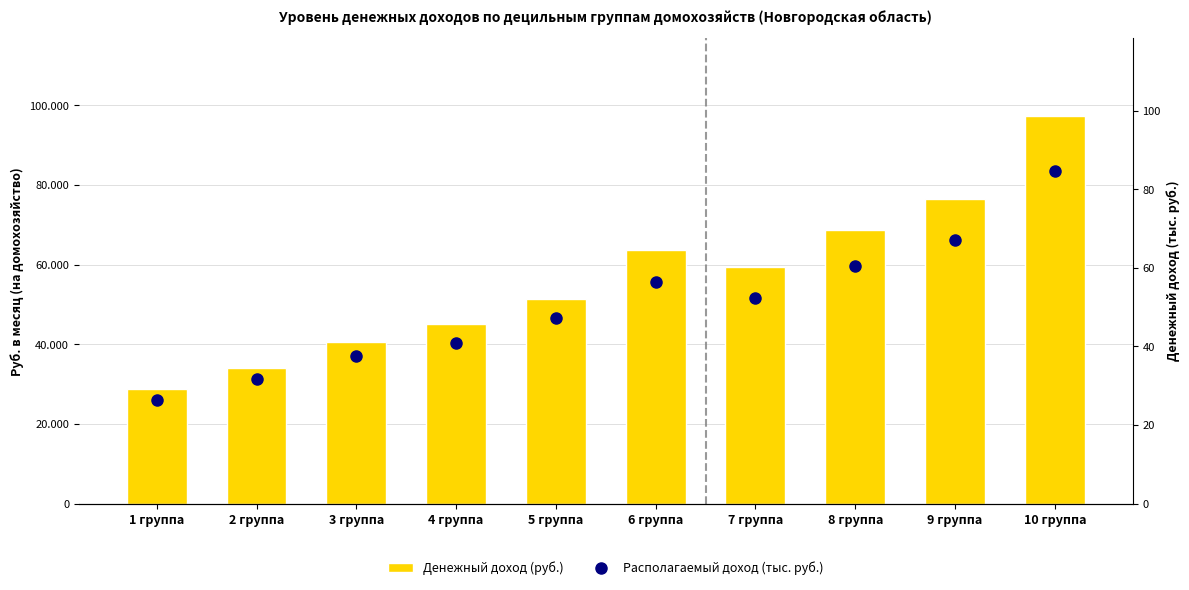

What are all the series names shown in the legend?

Денежный доход (руб.), Располагаемый доход (тыс. руб.)